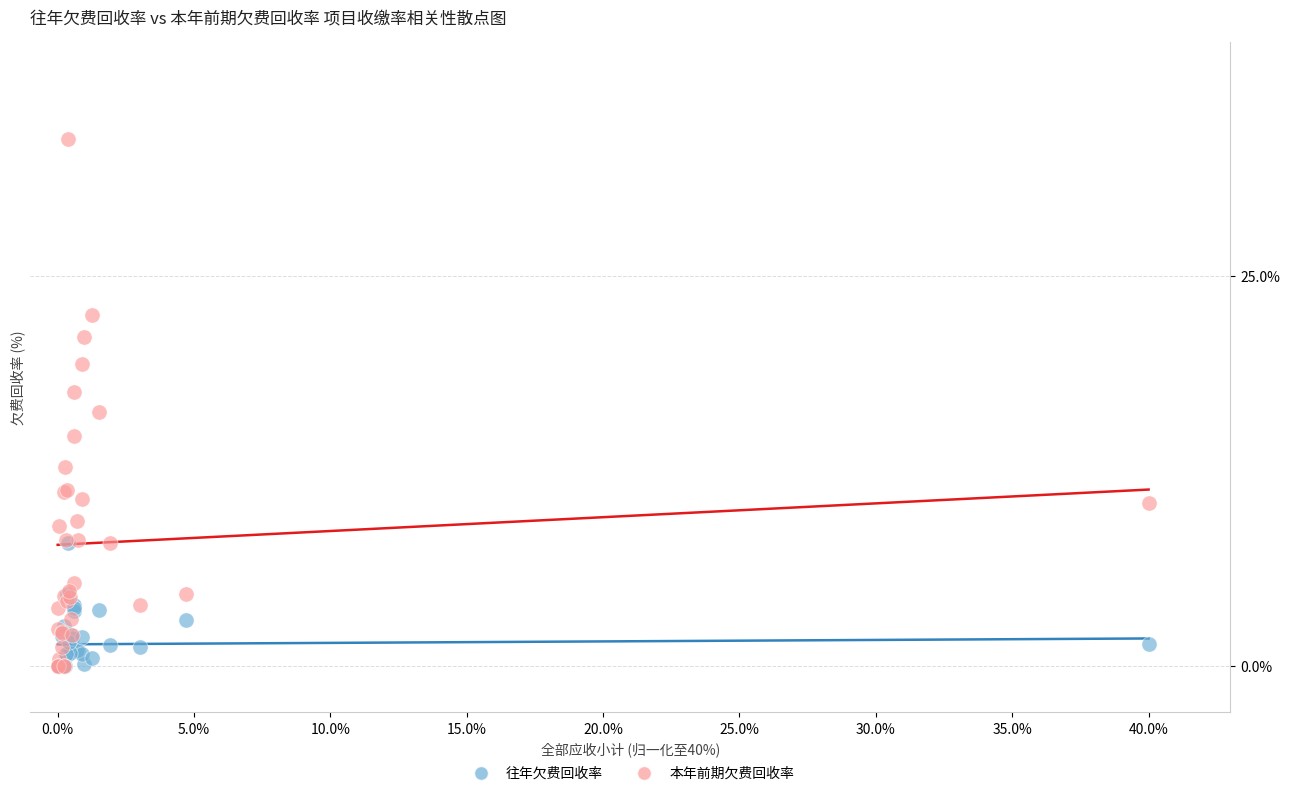

Which series reaches the maximum Y coordinate?

本年前期欠费回收率